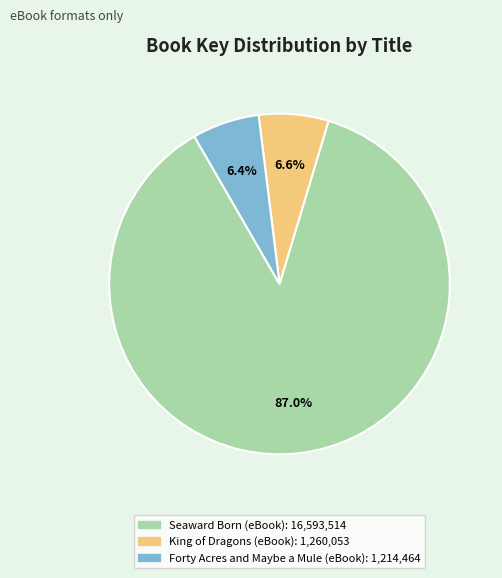

How many segments does this pie chart have?

3